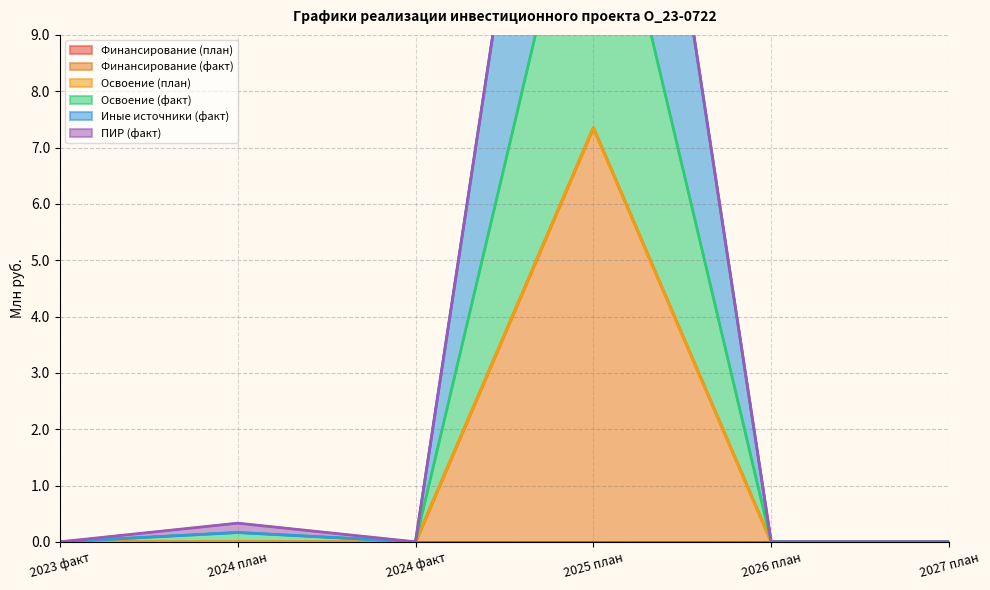

What is the label of the 6th point from the right?

2023 факт